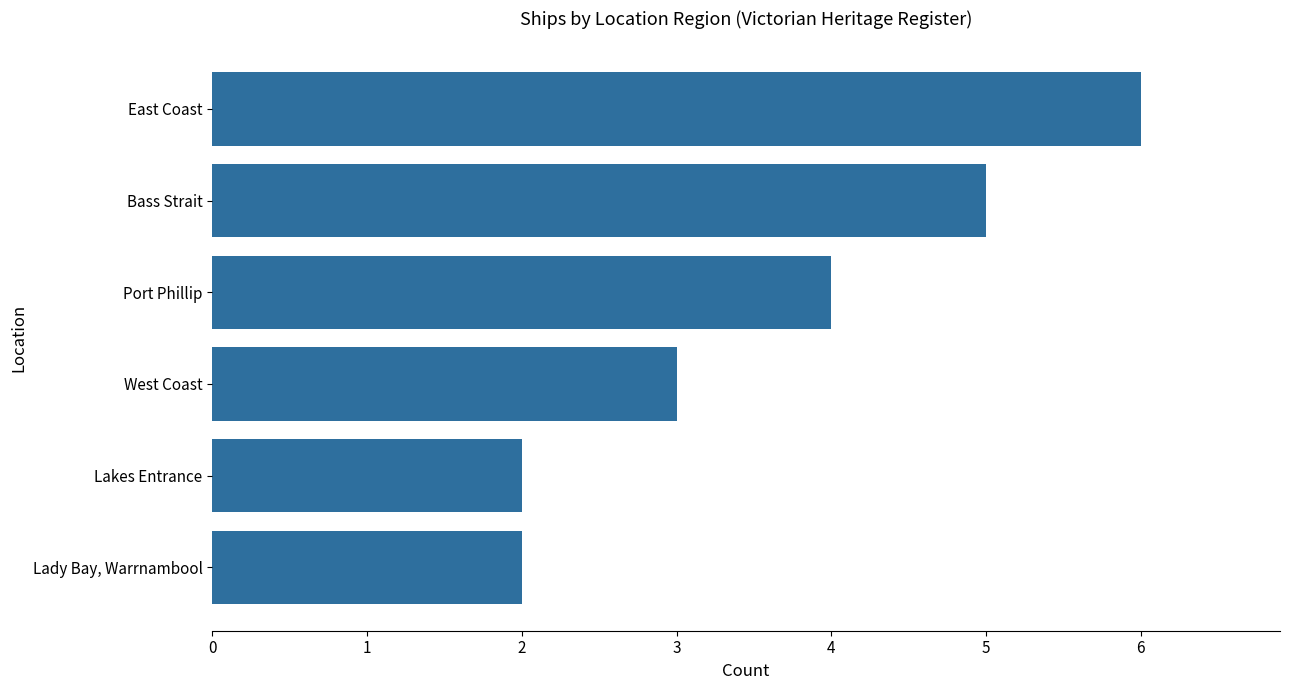

Are the bars grouped side by side (vs. stacked)?

No